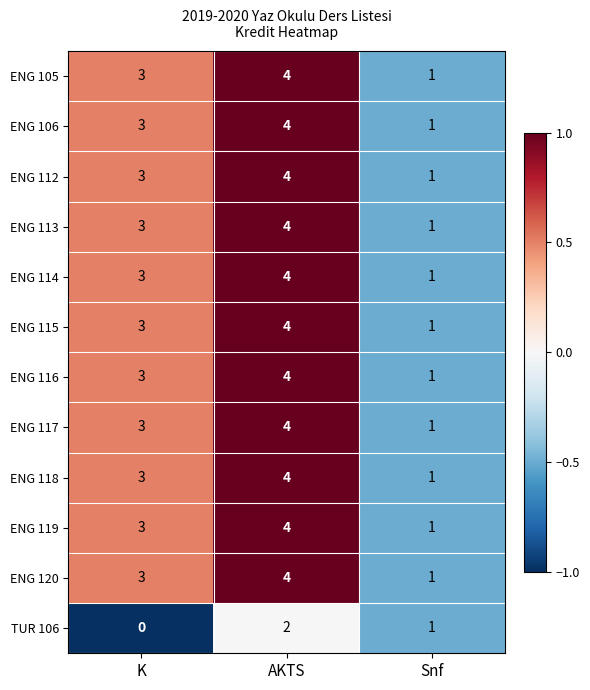

The value of ENG 119 at AKTS is 4. True or false?

True